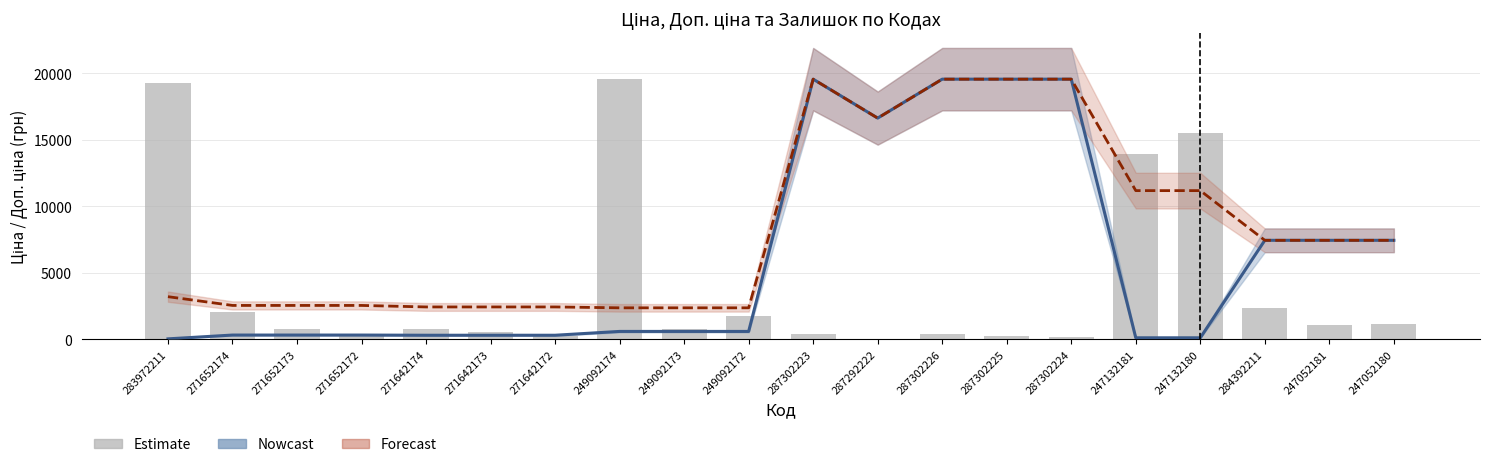

What is the spread (max minus min) of values at 249092173?

1774.9